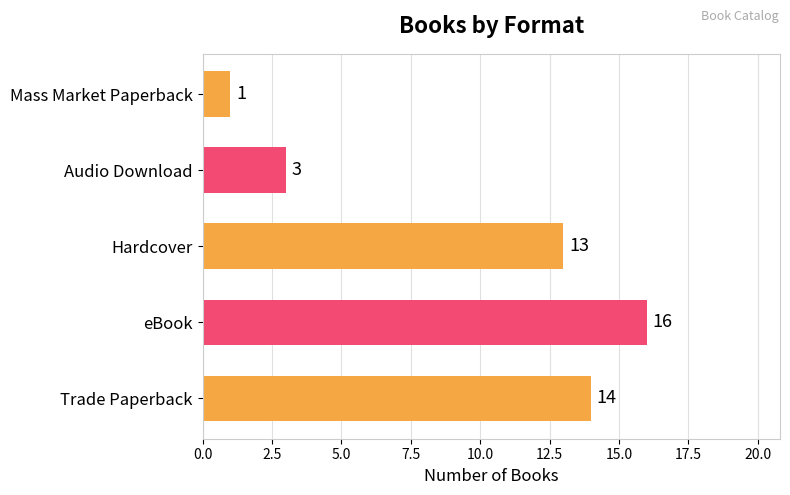

List the labels in order of value, largest first.

eBook, Trade Paperback, Hardcover, Audio Download, Mass Market Paperback